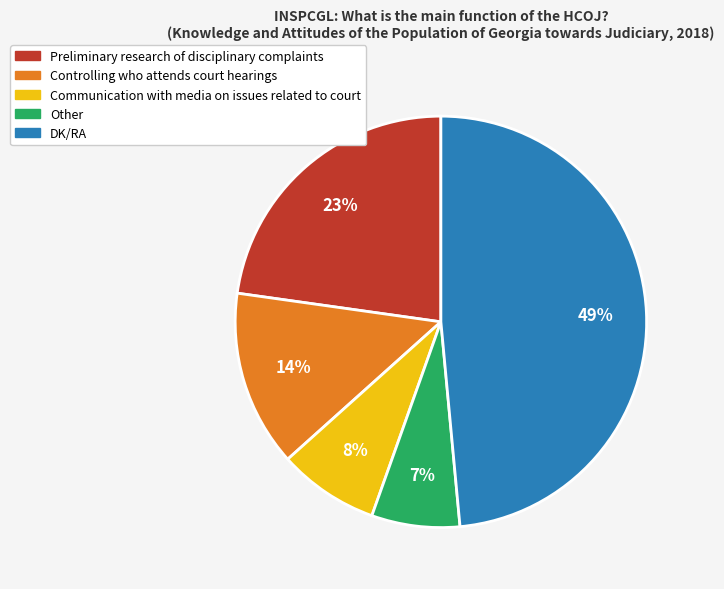

Combined, do Preliminary research of disciplinary complaints and DK/RA account for over 50%?

Yes